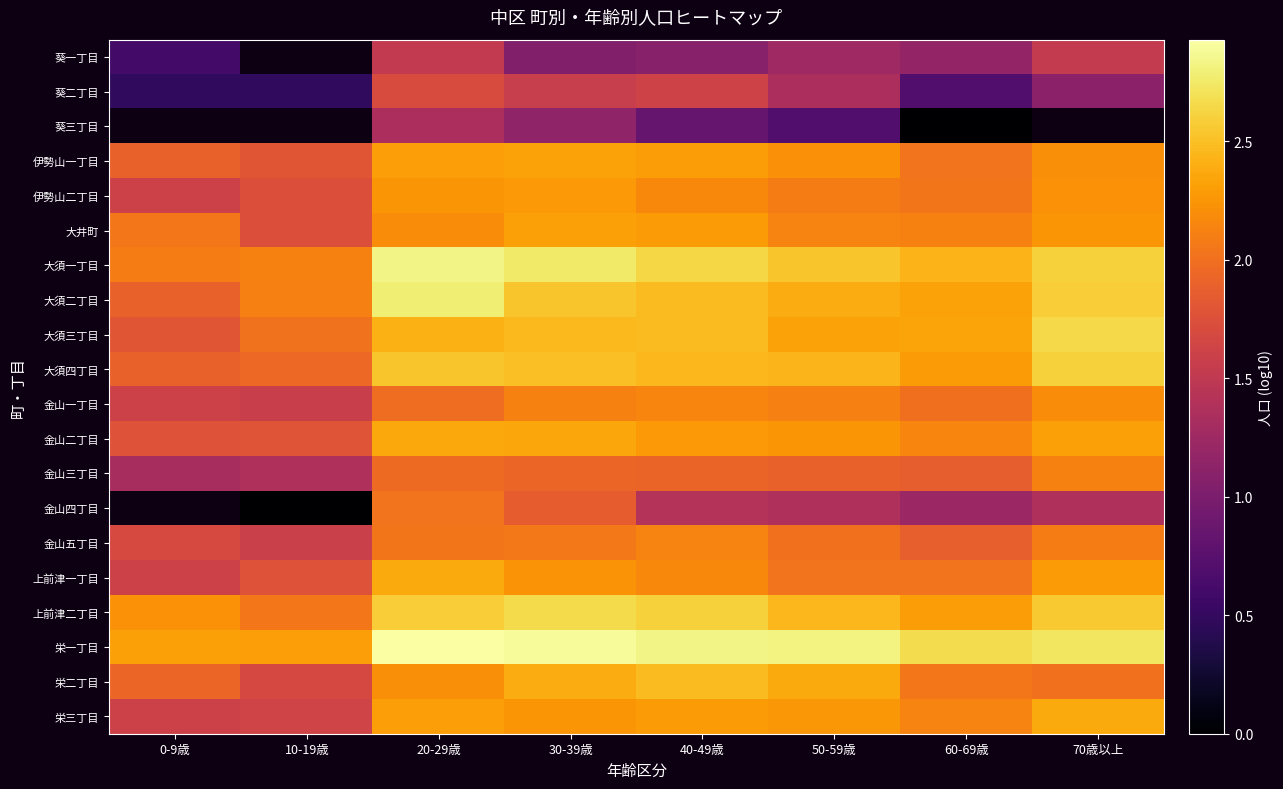

What is the difference between the maximum and minimum values in the 栄三丁目 series?

0.8